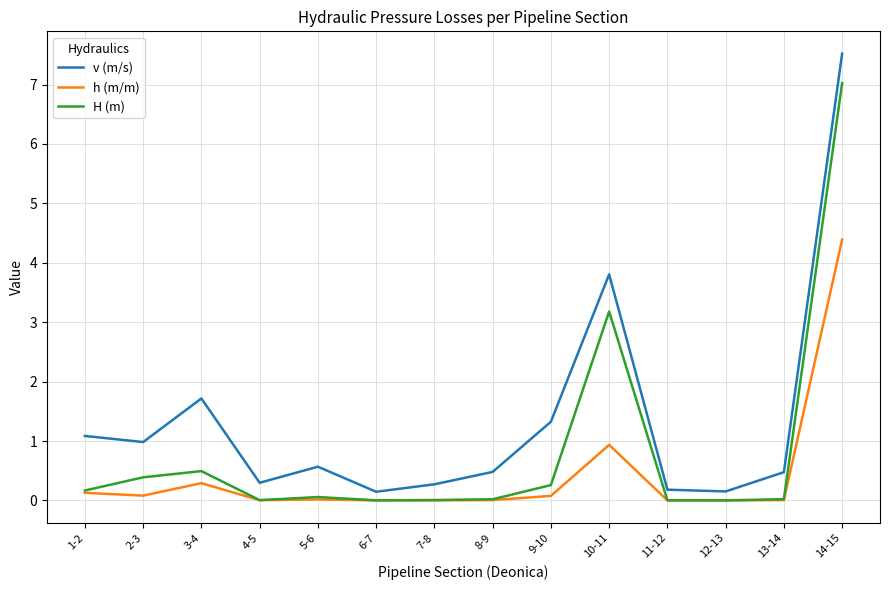

Between 2-3 and 3-4, which series saw the biggest shift?

v (m/s)